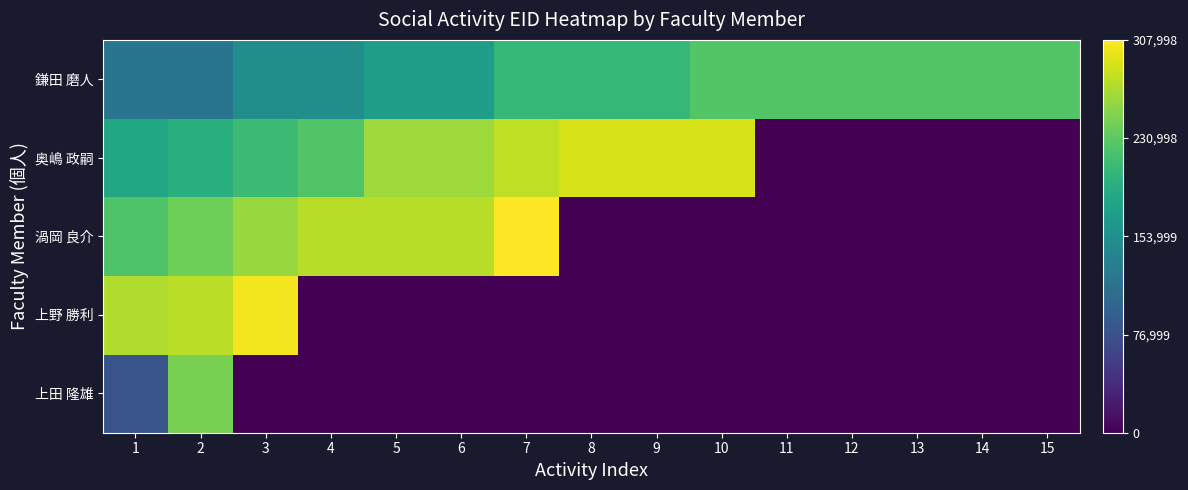

At 3, list the series in order from largest to smallest.

上野 勝利, 渦岡 良介, 奥嶋 政嗣, 鎌田 磨人, 上田 隆雄